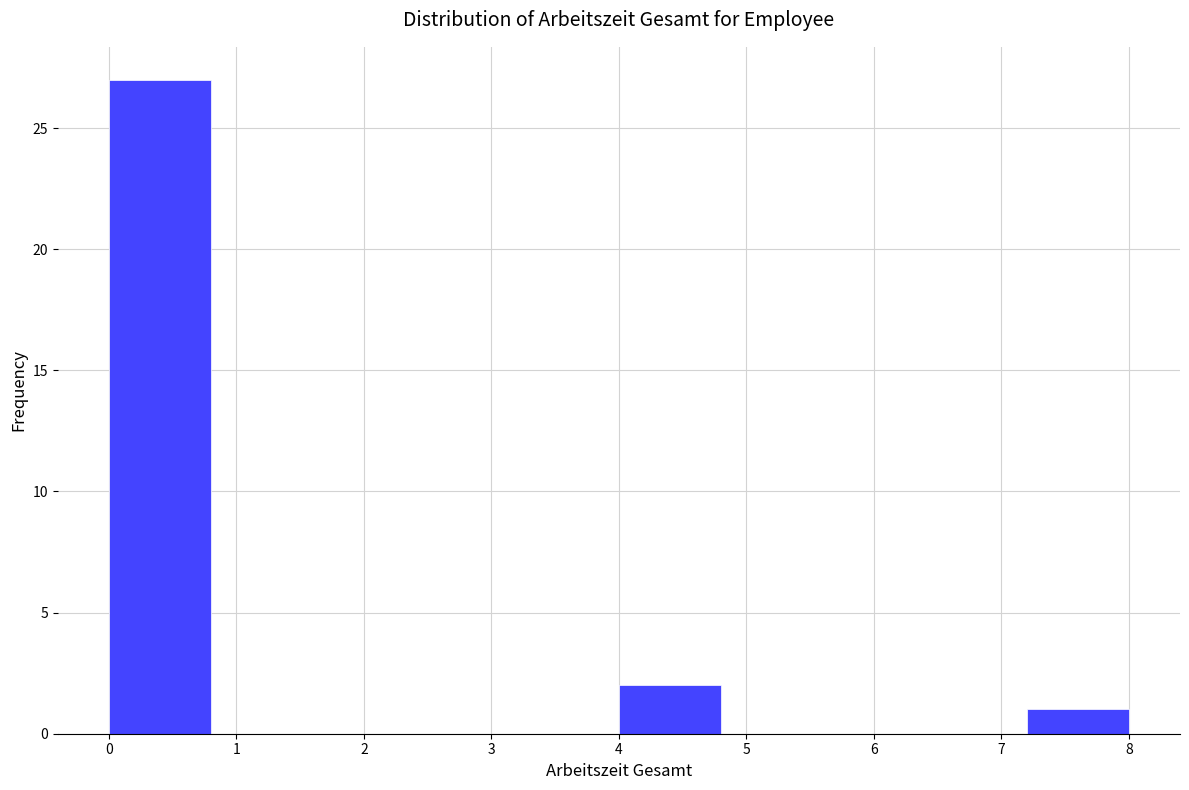

What is the height of the bar covering 4.0 to 4.8 on the x-axis? The values are not printed on the chart, so give them approximately, as read against the axis.

2